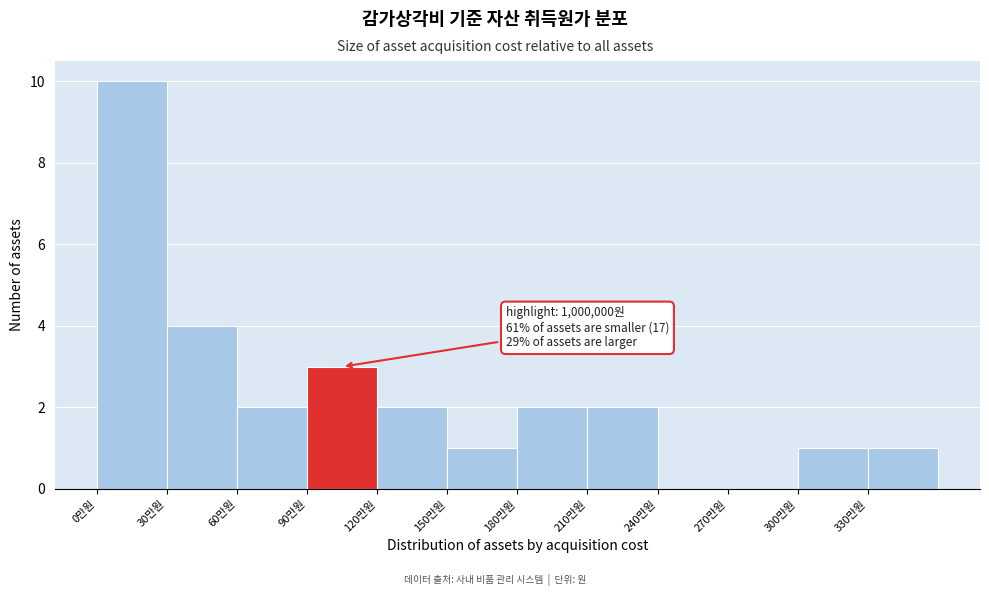

Reading left to right, what are all the values shown in this chart?

0만원=10	30만원=4	60만원=2	90만원=3	120만원=2	150만원=1	180만원=2	210만원=2	240만원=0	270만원=0	300만원=1	330만원=1